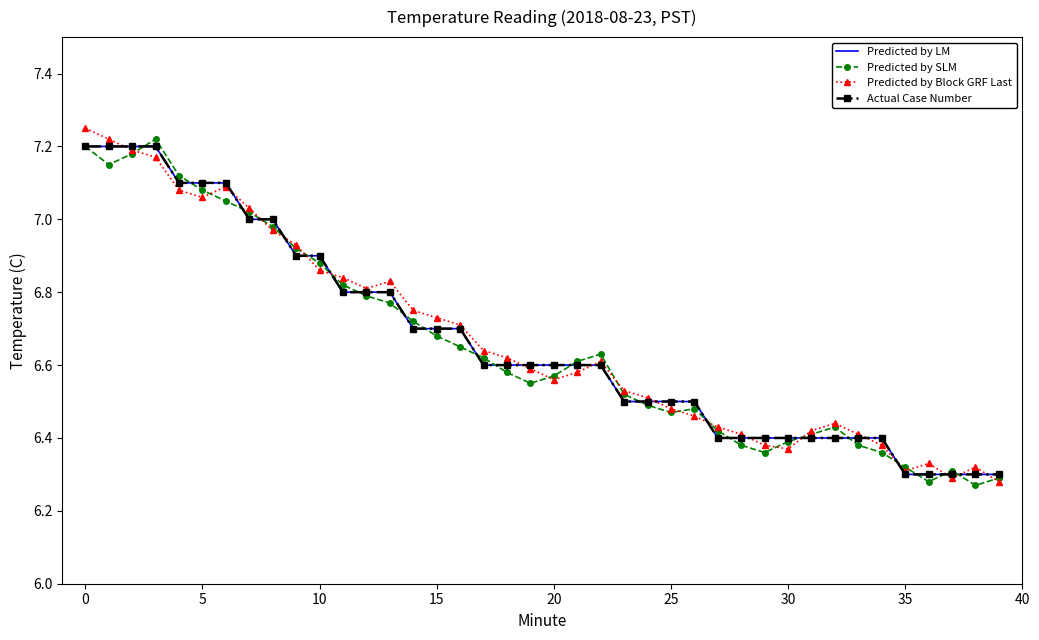

At which label is Predicted by SLM closest to 6?

38